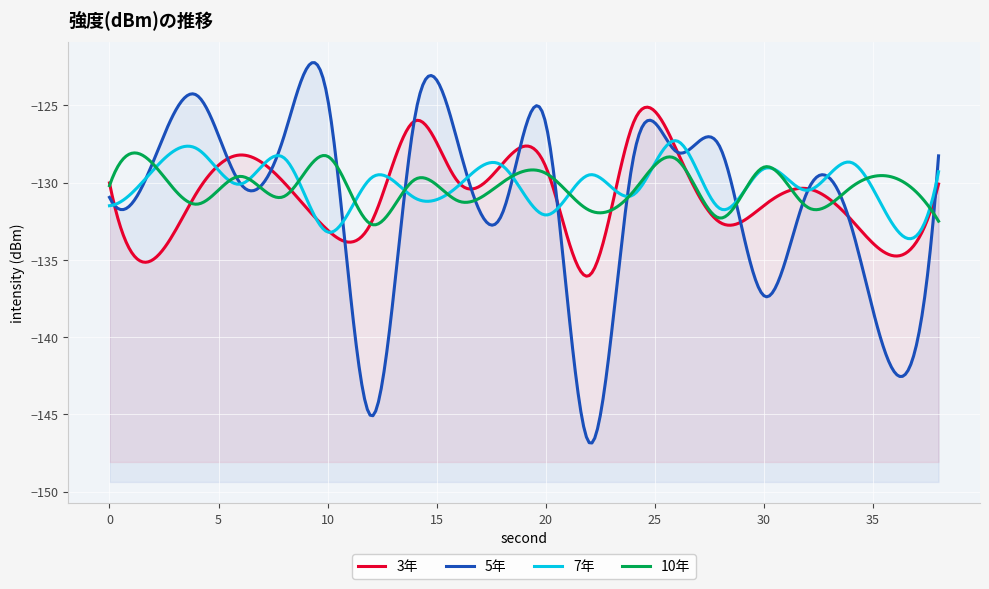

The 10年 series shows -178.8 at 34. True or false?

False